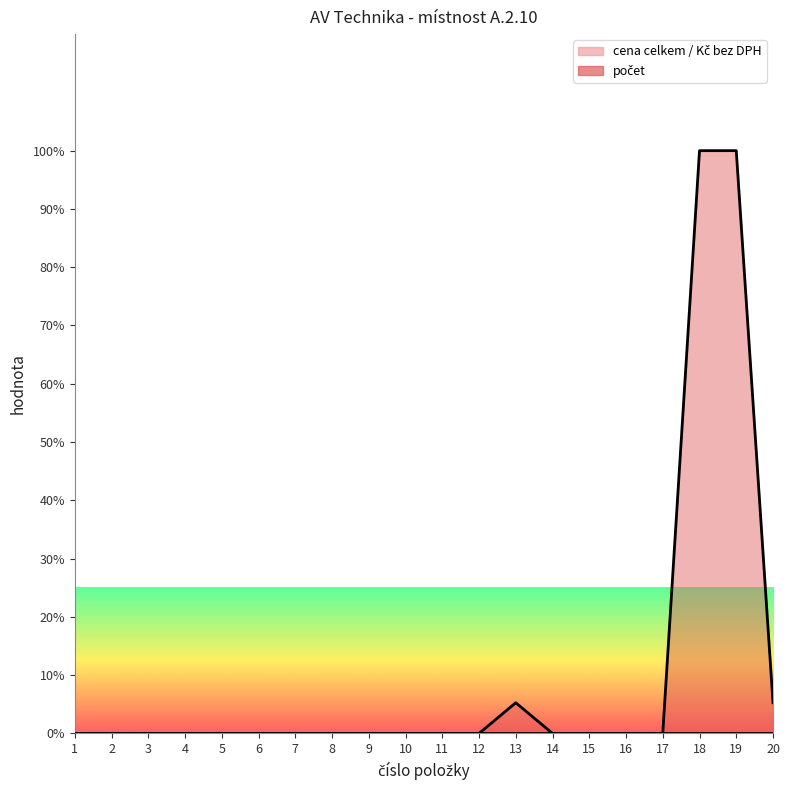

What are all the series names shown in the legend?

cena celkem / Kč bez DPH (line), počet (line)